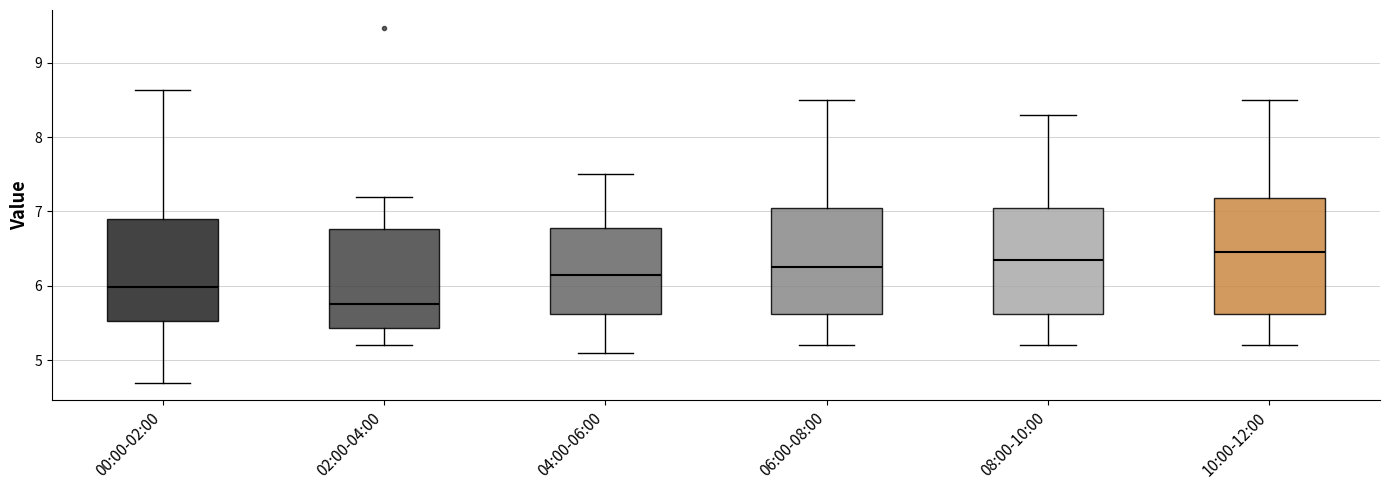

Where does the upper whisker of the box for 04:00-06:00 end on the y-axis? The values are not printed on the chart, so give them approximately, as read against the axis.

7.5